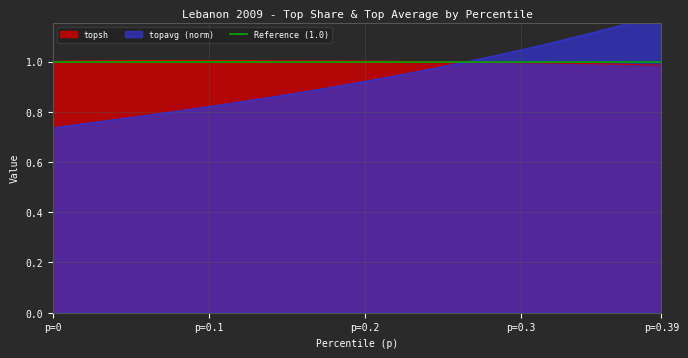

The topsh series shows 0.6 at p=0.1. True or false?

False